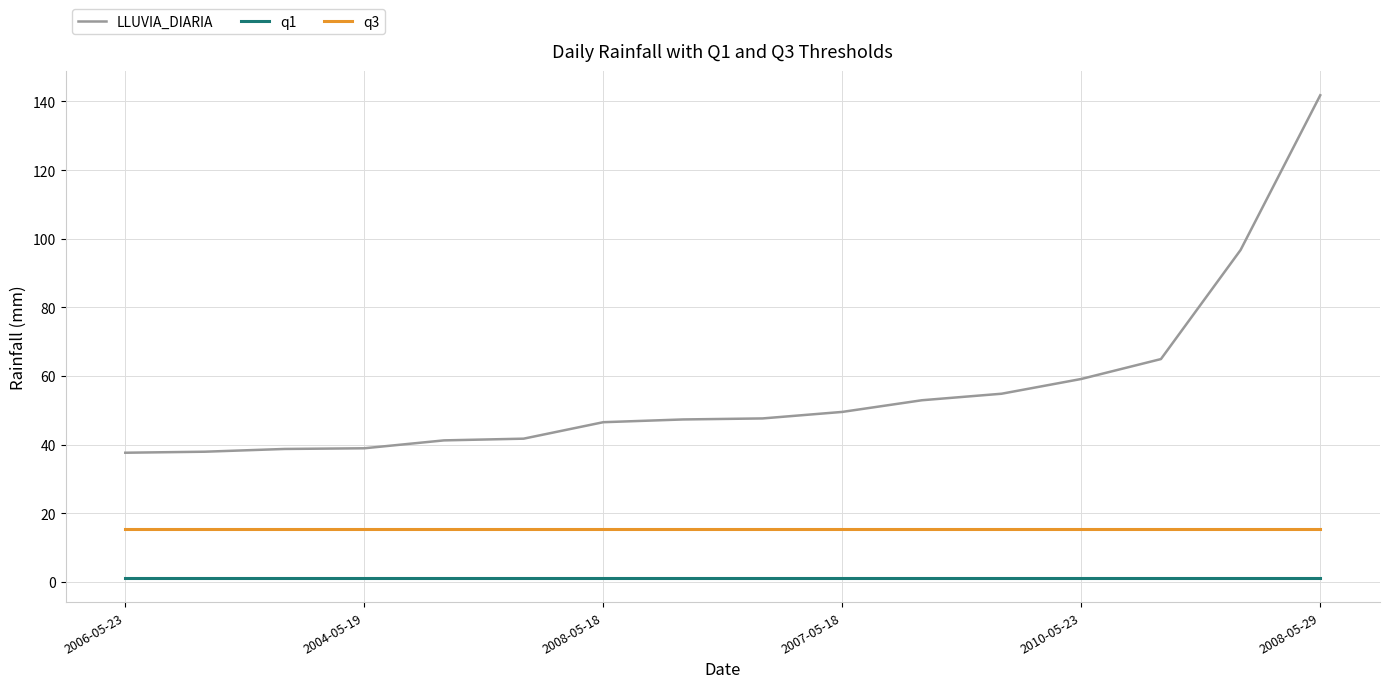

Which series has the widest spread of values?

LLUVIA_DIARIA